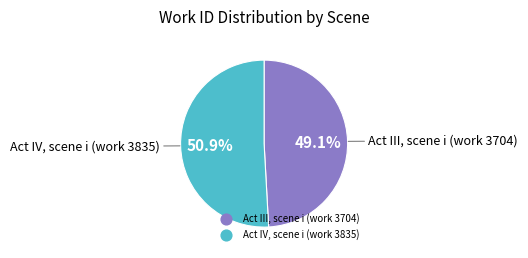

Do Act IV, scene i (work 3835) and Act III, scene i (work 3704) together represent more than half of the pie?

Yes